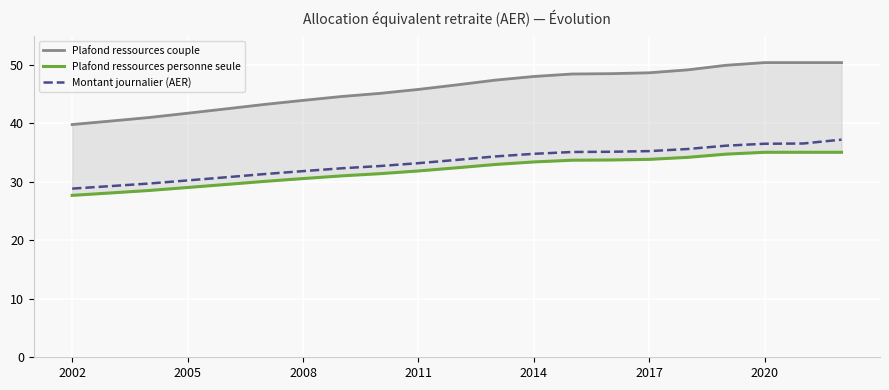

The value of Montant journalier (AER) at 2005 is 30.2. True or false?

True